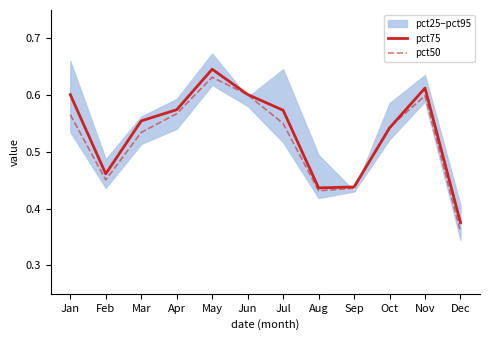

True or false: pct75 has more than 2 interior local peaks.

False